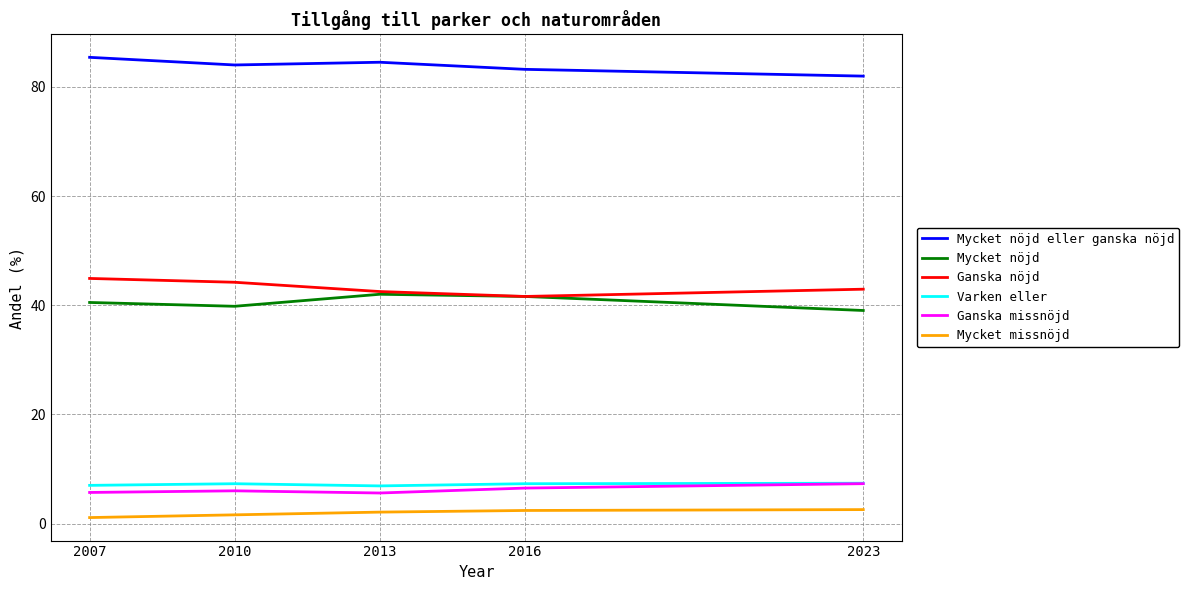

What is the total value across all series at 2013?

183.6